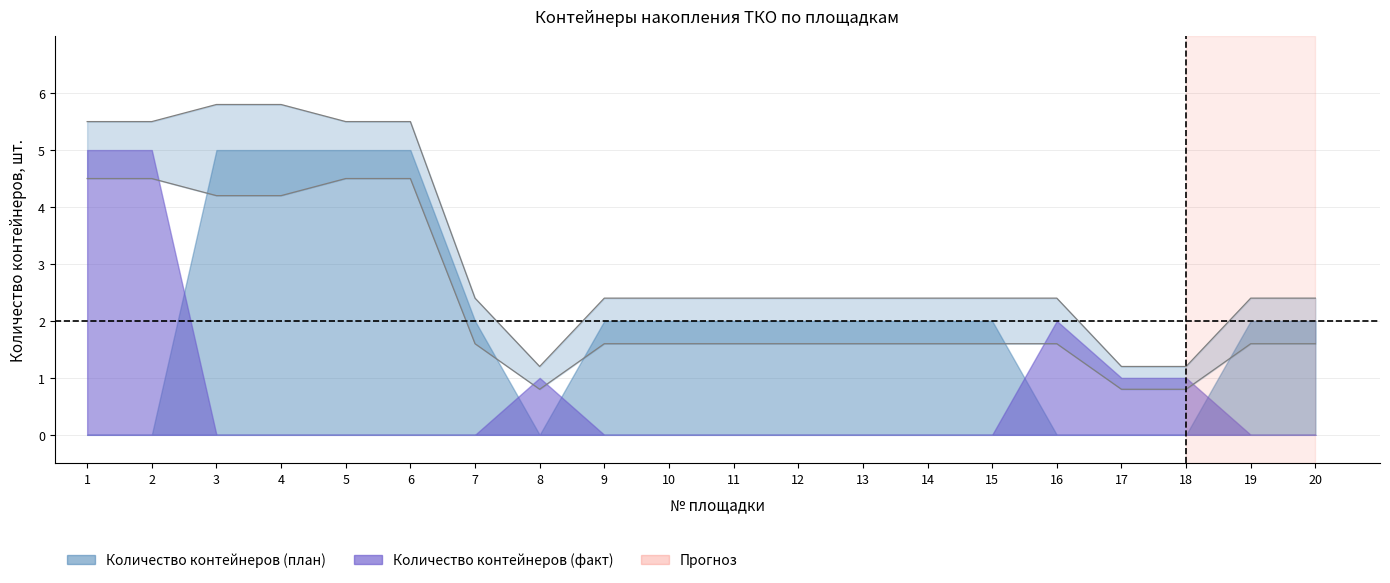

What is the greatest value displayed?

5